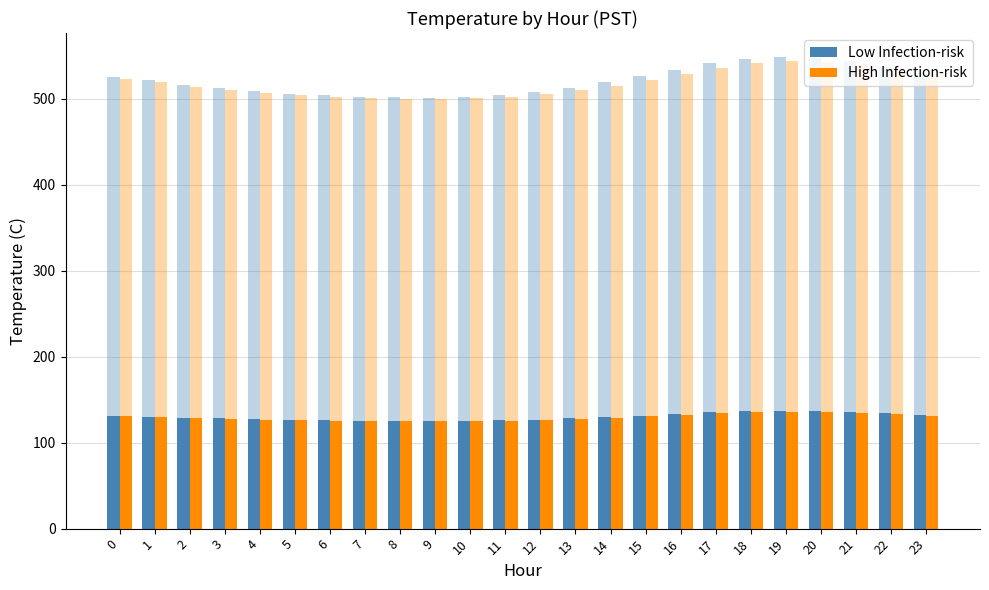

What is the maximum value for High Infection-risk?

136.0